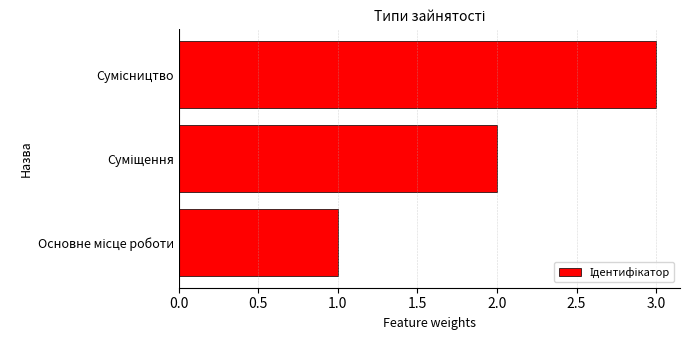

What is the sum of all values?

6